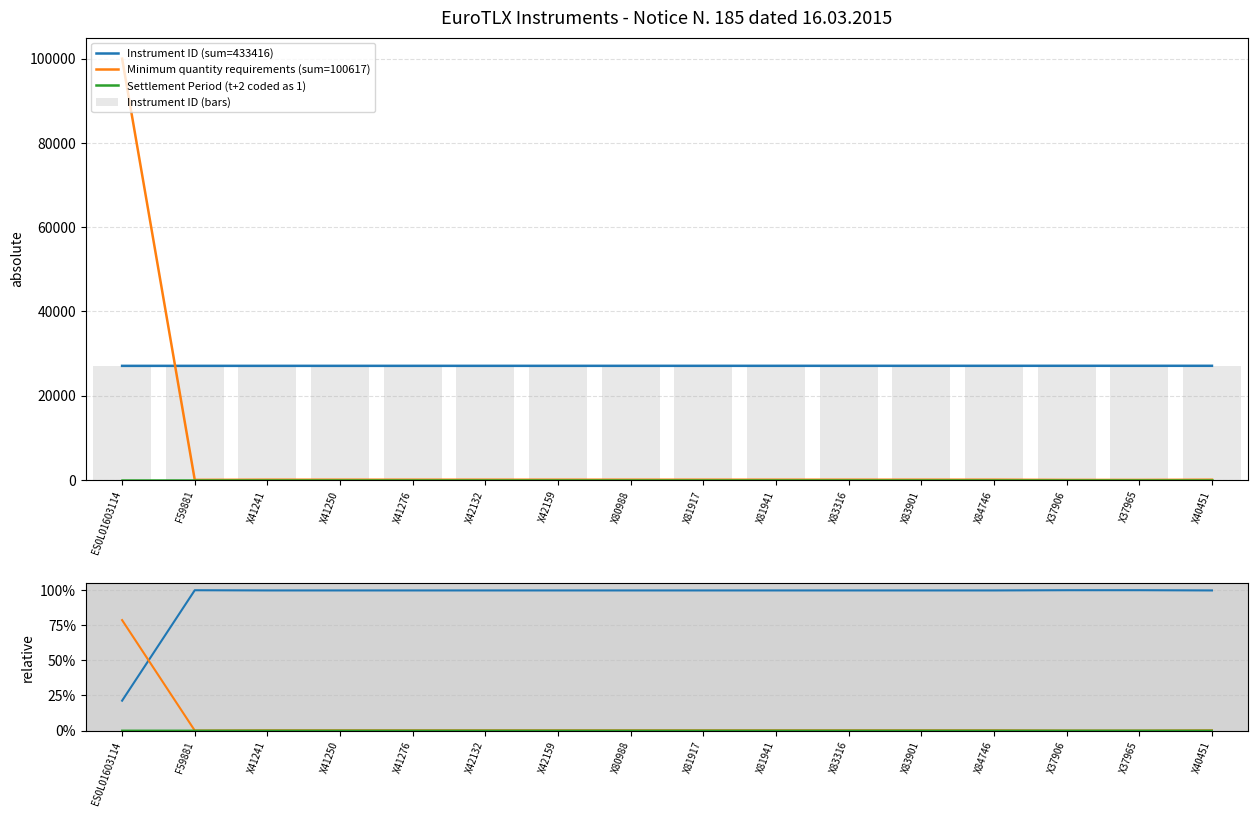

What is the sum of the Instrument ID (bars) values at X81941 and X40451?

54185